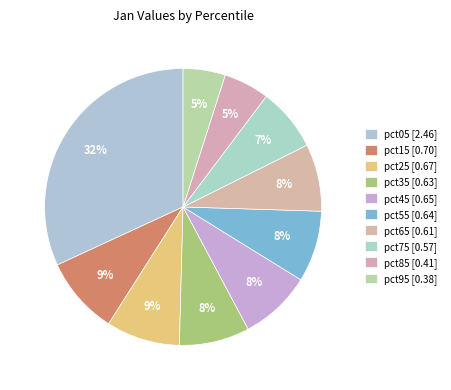

To the nearest percent, what percentage of the pie is pct15?

9%